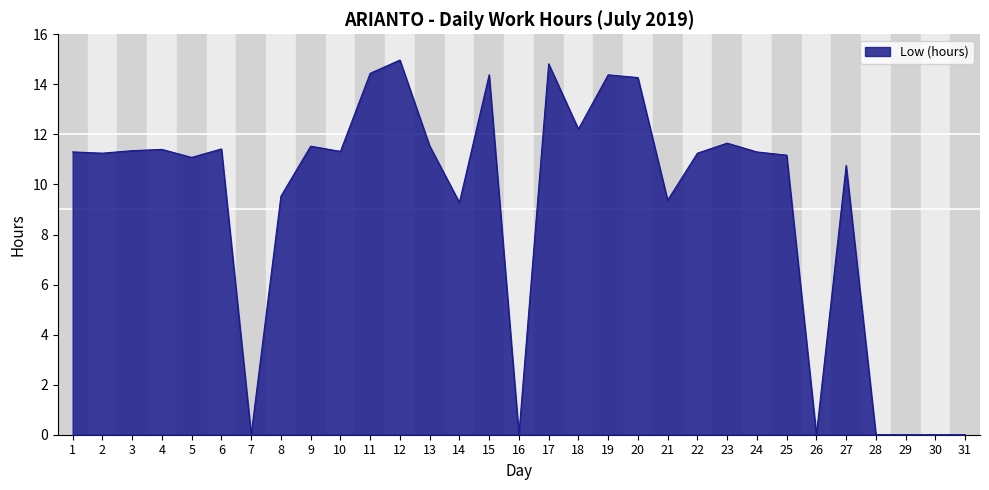

True or false: the data shows 11.3 at 10.

True